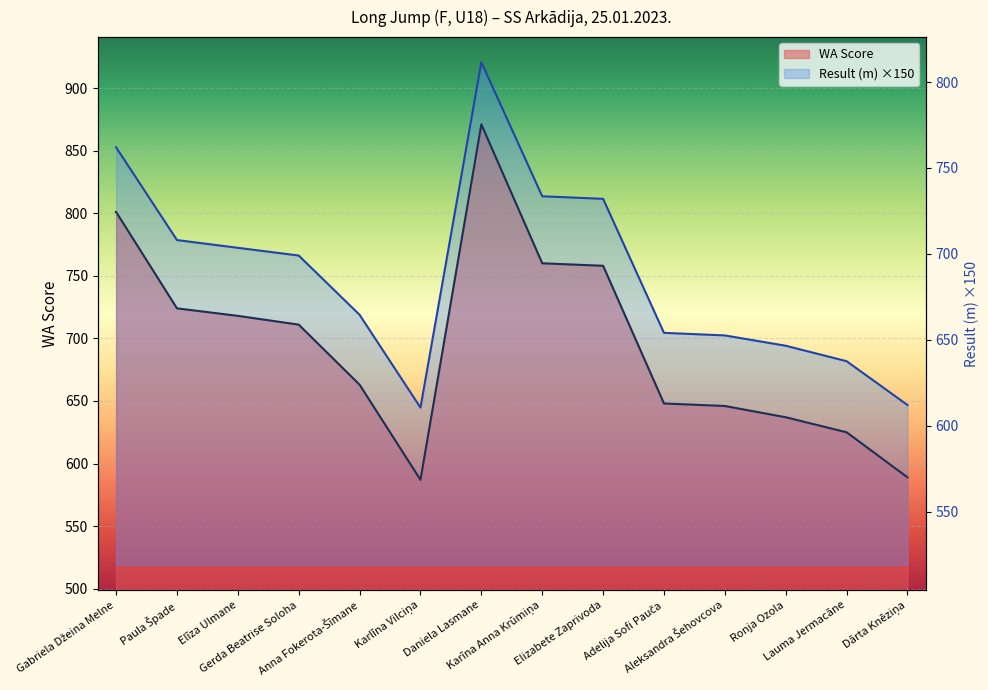

What is the difference between the highest and lowest values at Anna Fokerota-Šīmane?

1.5